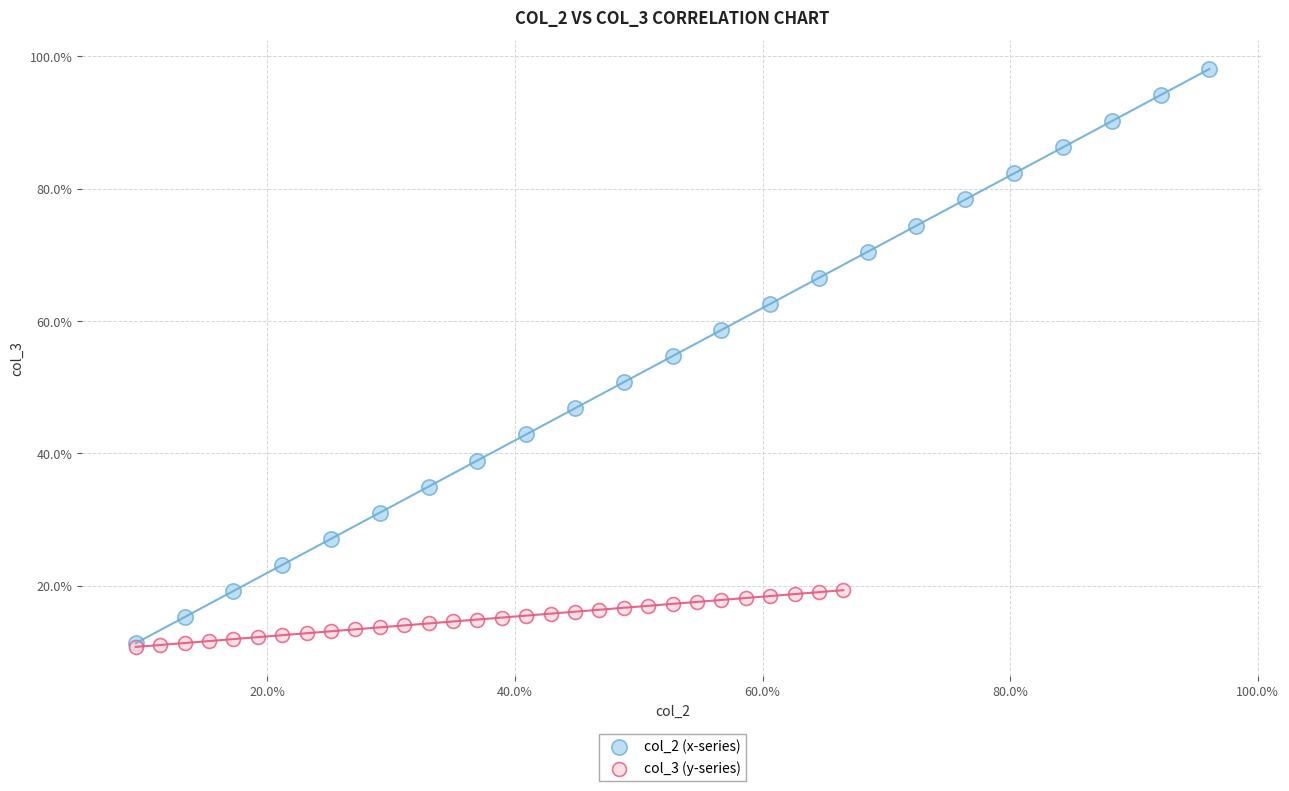

Which series reaches the maximum Y coordinate?

col_2 (x-series)